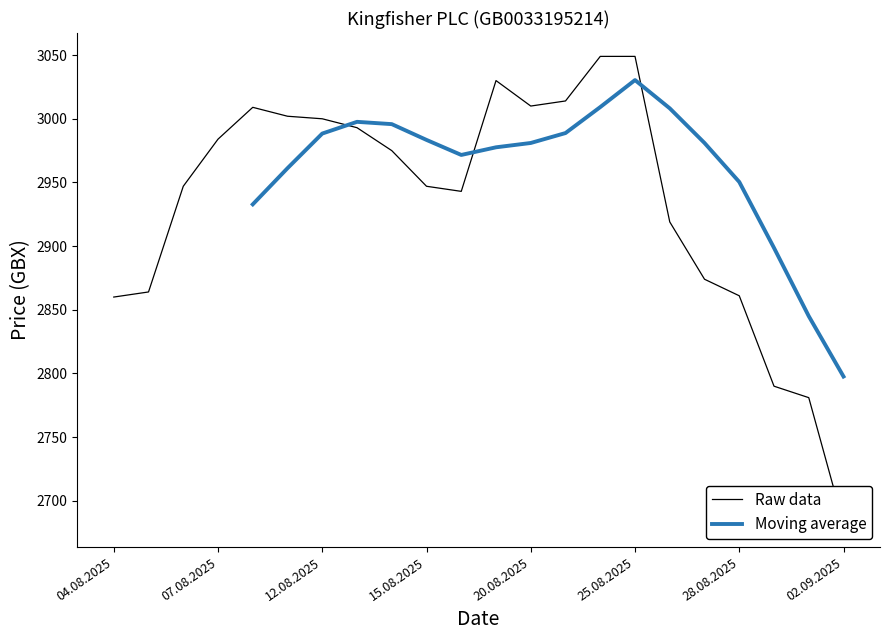

At which label does Moving average reach its peak?

25.08.2025